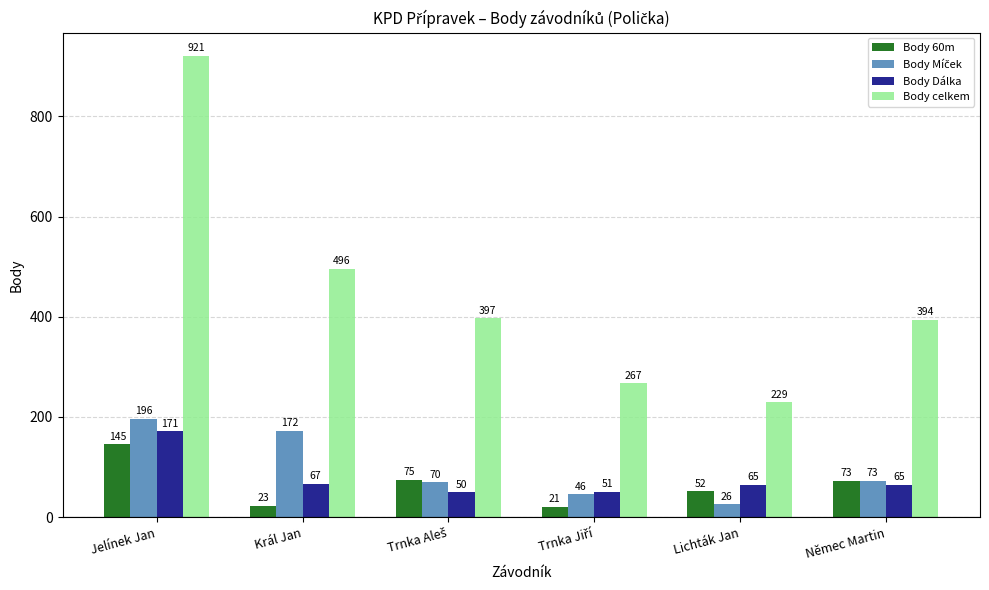

Which label corresponds to the largest value in the chart?

Jelínek Jan